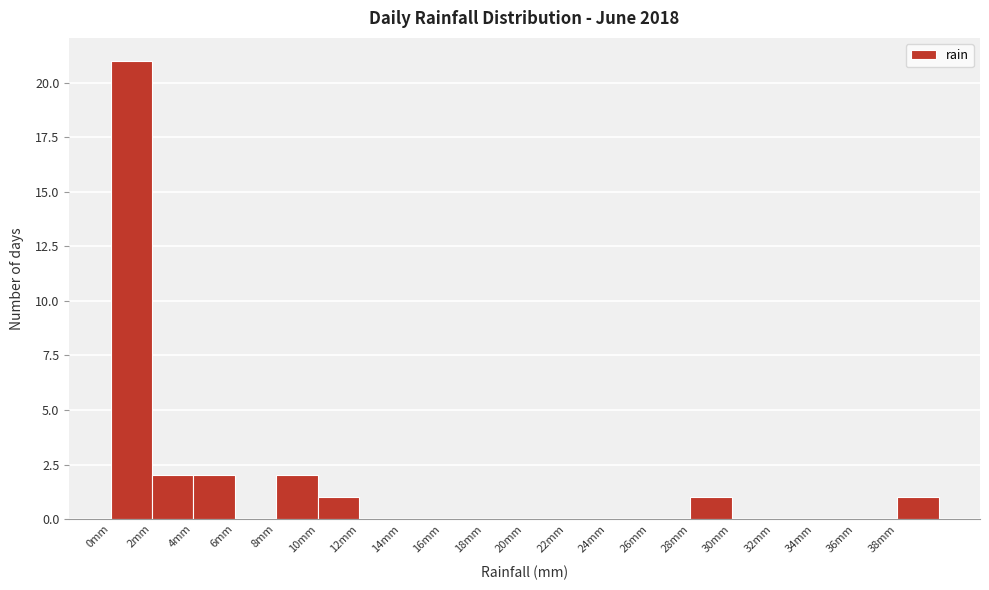

What is the height of the bar covering 10 to 12 on the x-axis? The values are not printed on the chart, so give them approximately, as read against the axis.

1